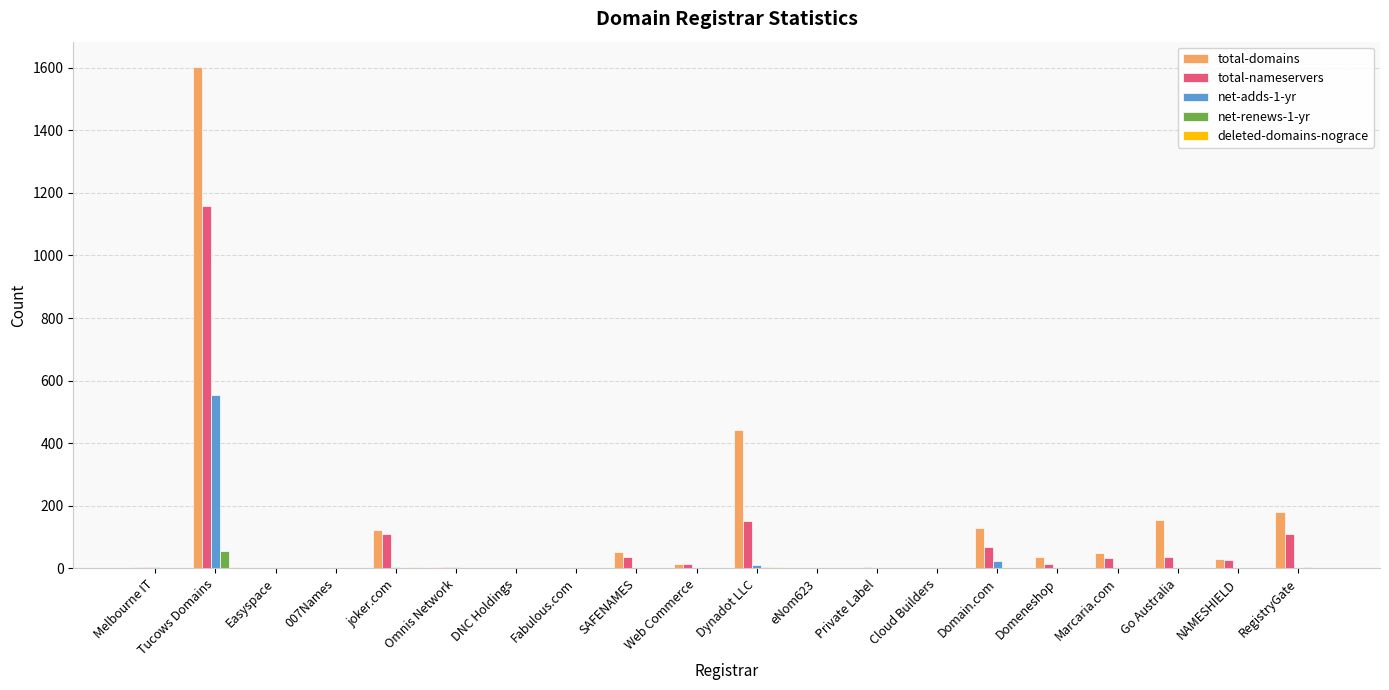

Between Easyspace and Go Australia, which series saw the biggest shift?

total-domains